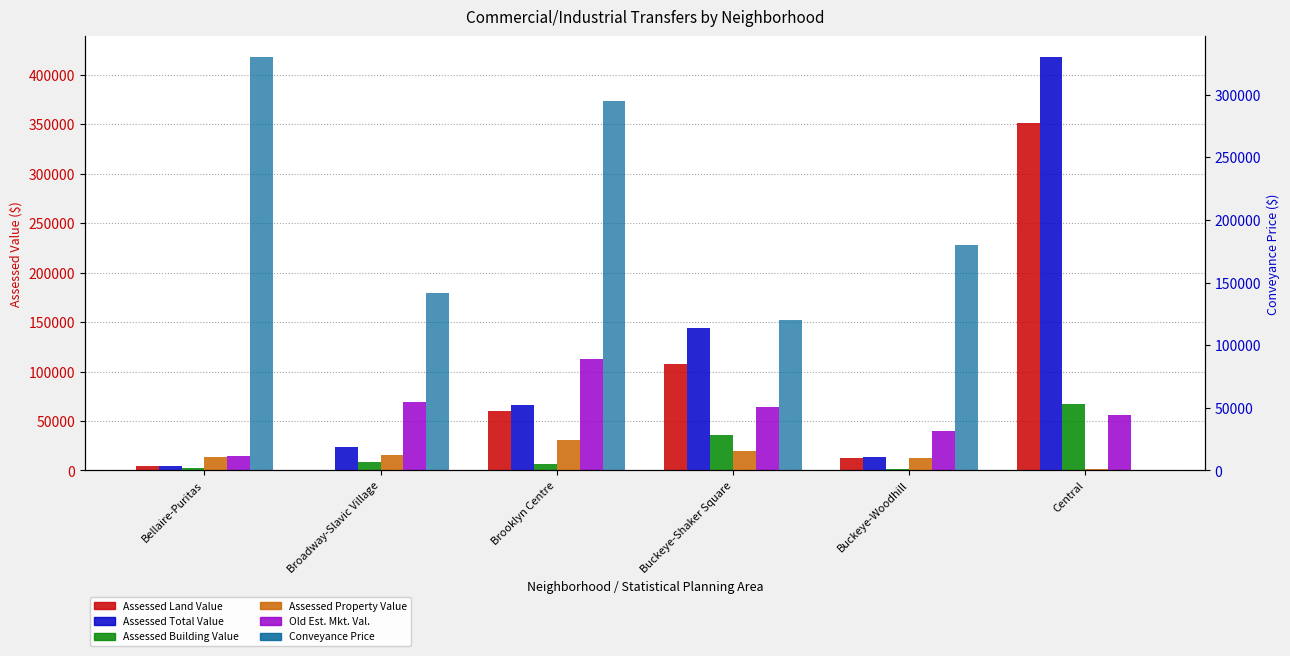

Rank the series by their maximum value, from lowest to highest.

Assessed Property Value, Assessed Building Value, Old Est. Mkt. Val., Conveyance Price, Assessed Land Value, Assessed Total Value